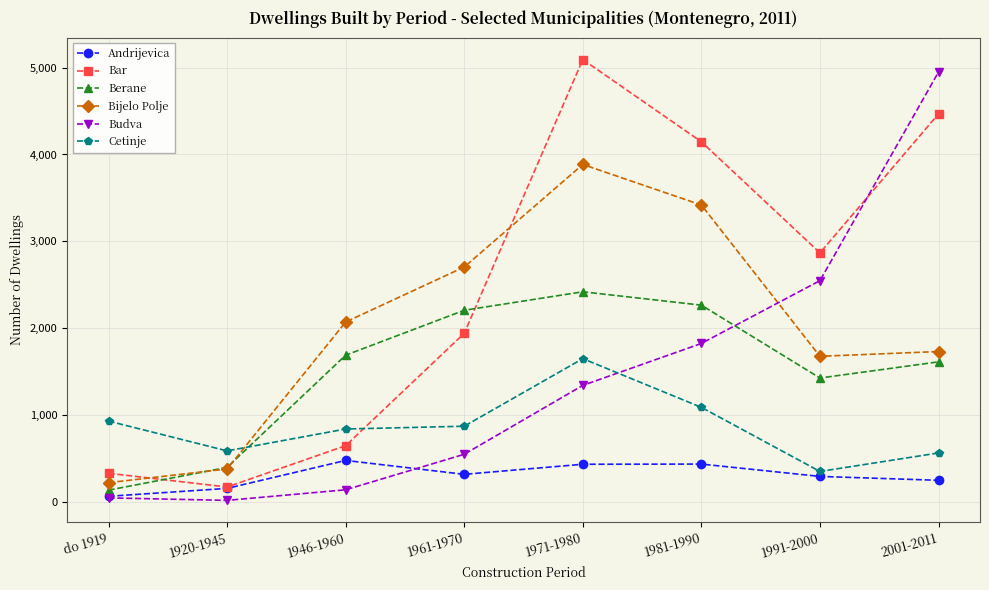

True or false: Berane has more than 2 points higher than both neighbors.

False